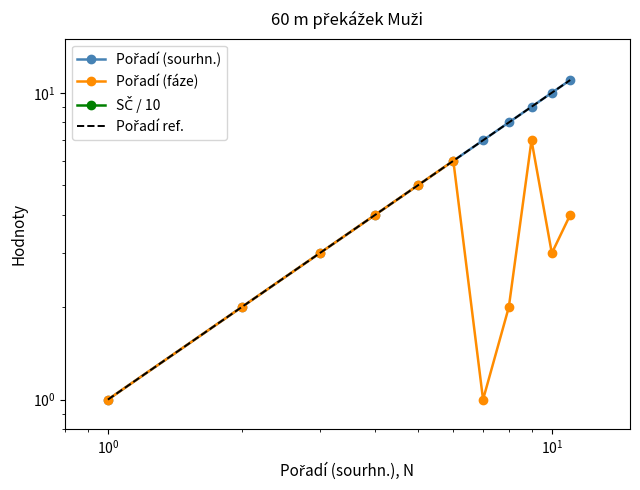

Does the chart display data point markers on the line(s)?

Yes